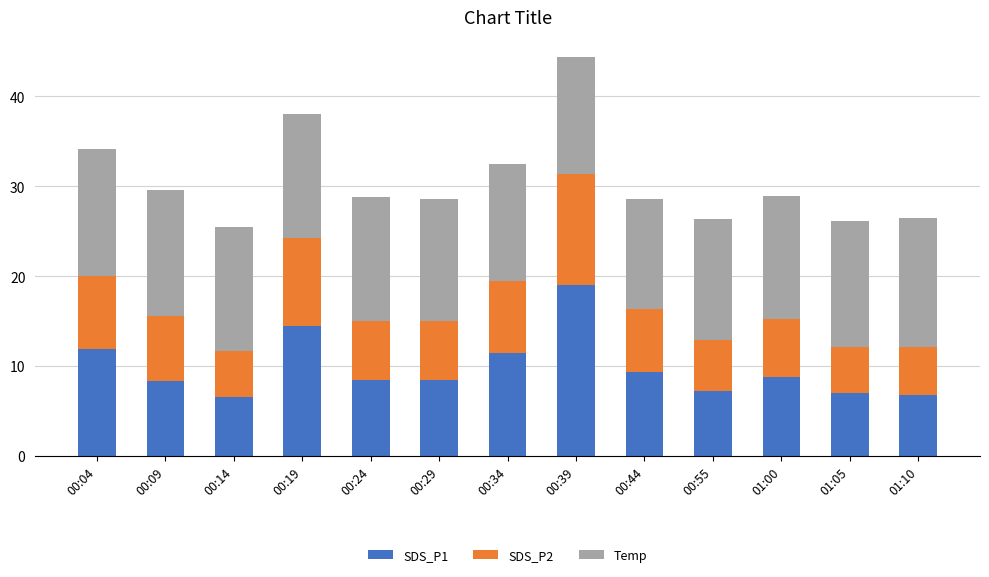

The value of SDS_P1 at 00:34 is 11.4. True or false?

True